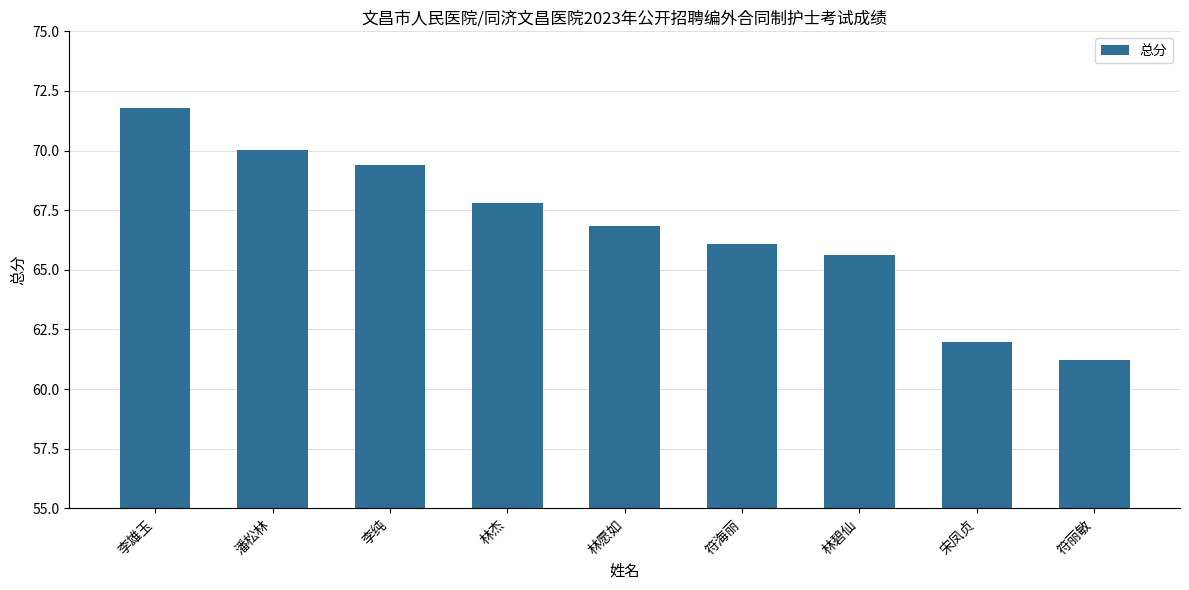

Does the chart contain stacked bars?

No